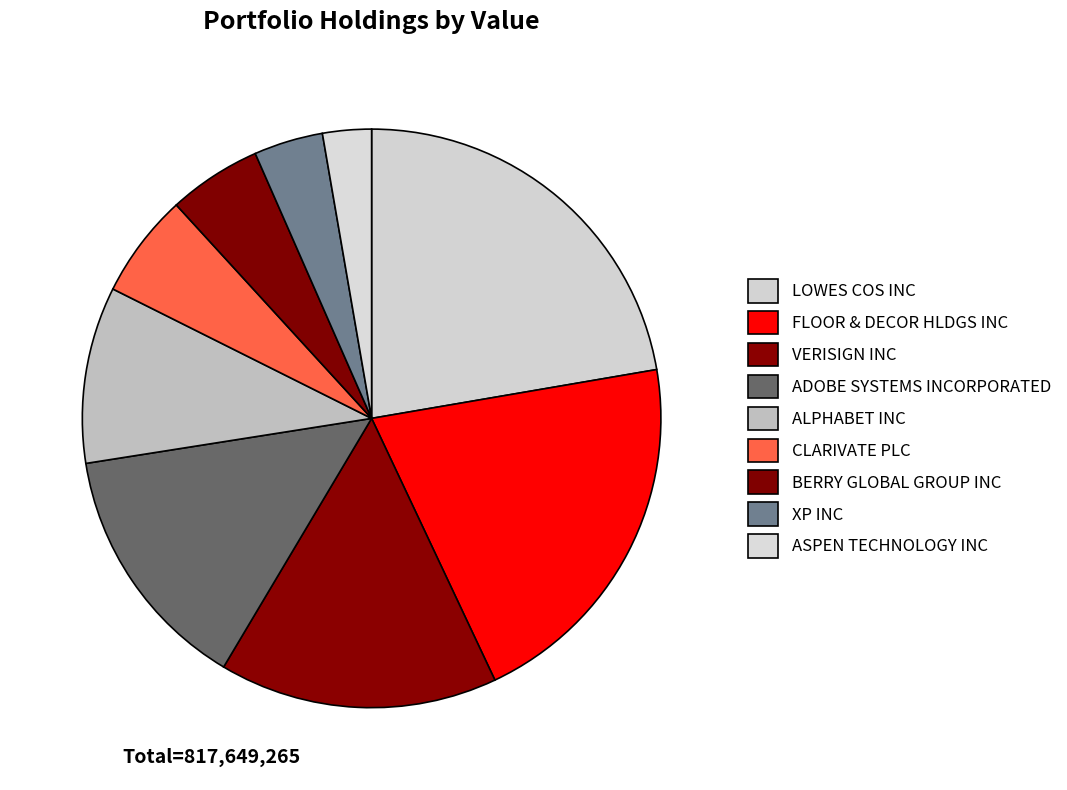

How many slices are in this pie chart?

9